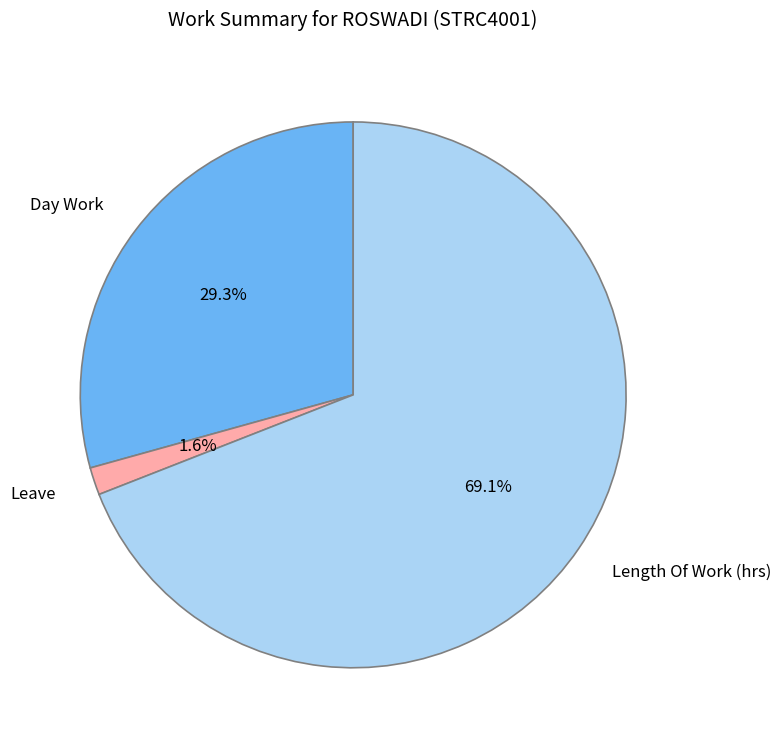

Is the sum of Length Of Work (hrs) and Leave greater than half?

Yes